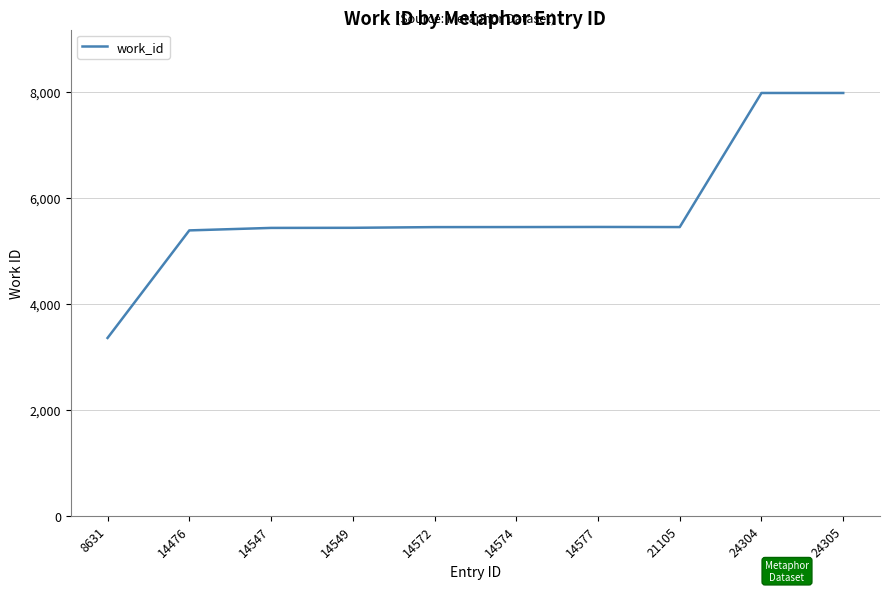

What is the sum of the values at 14577 and 14476?

10843